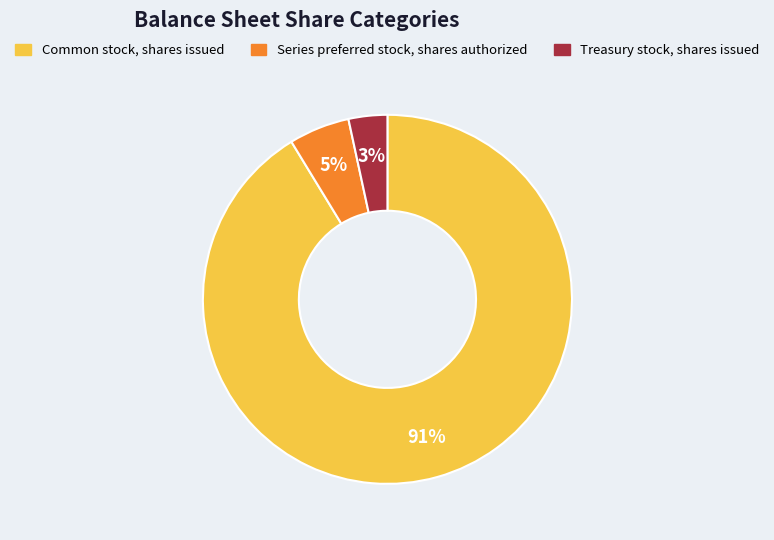

True or false: Common stock, shares issued accounts for 91% of the total.

True